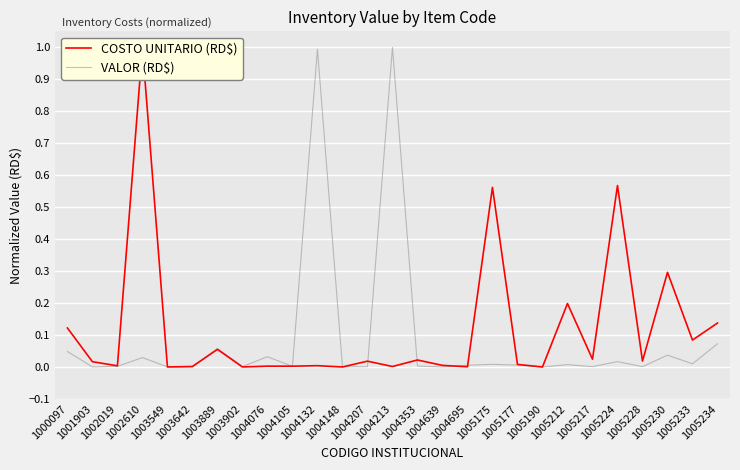

At how many categories does at least one series exceed 0?

26